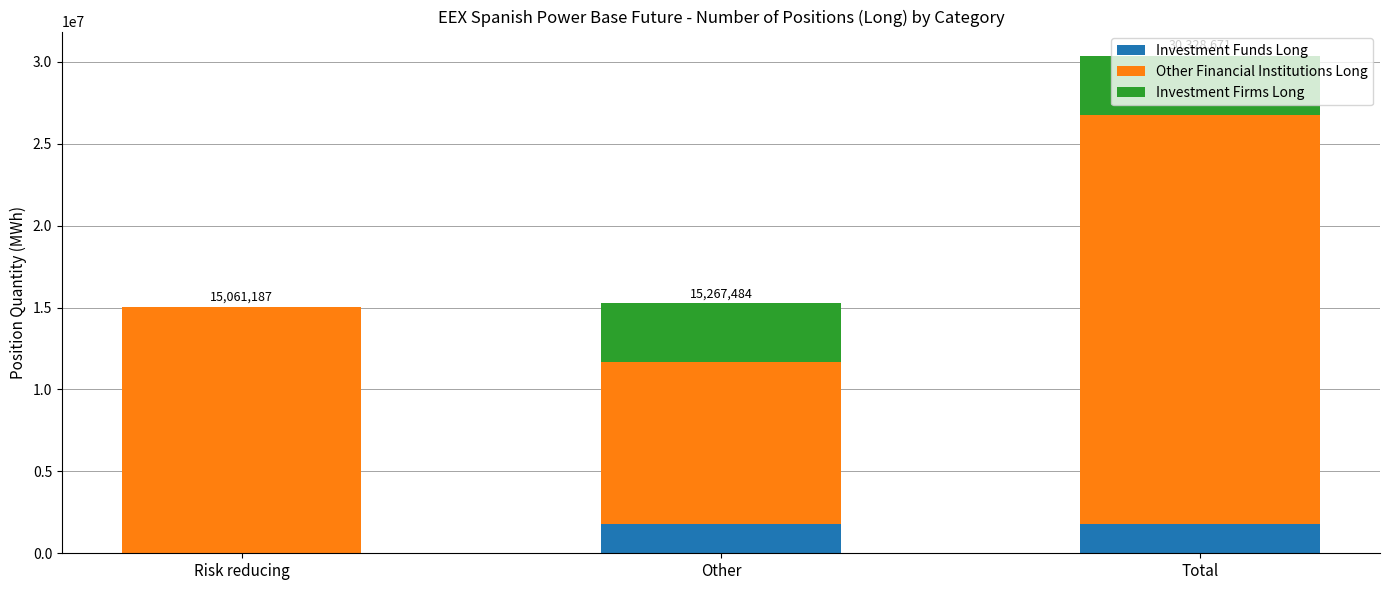

The value of Investment Funds Long at Risk reducing is 0. True or false?

True